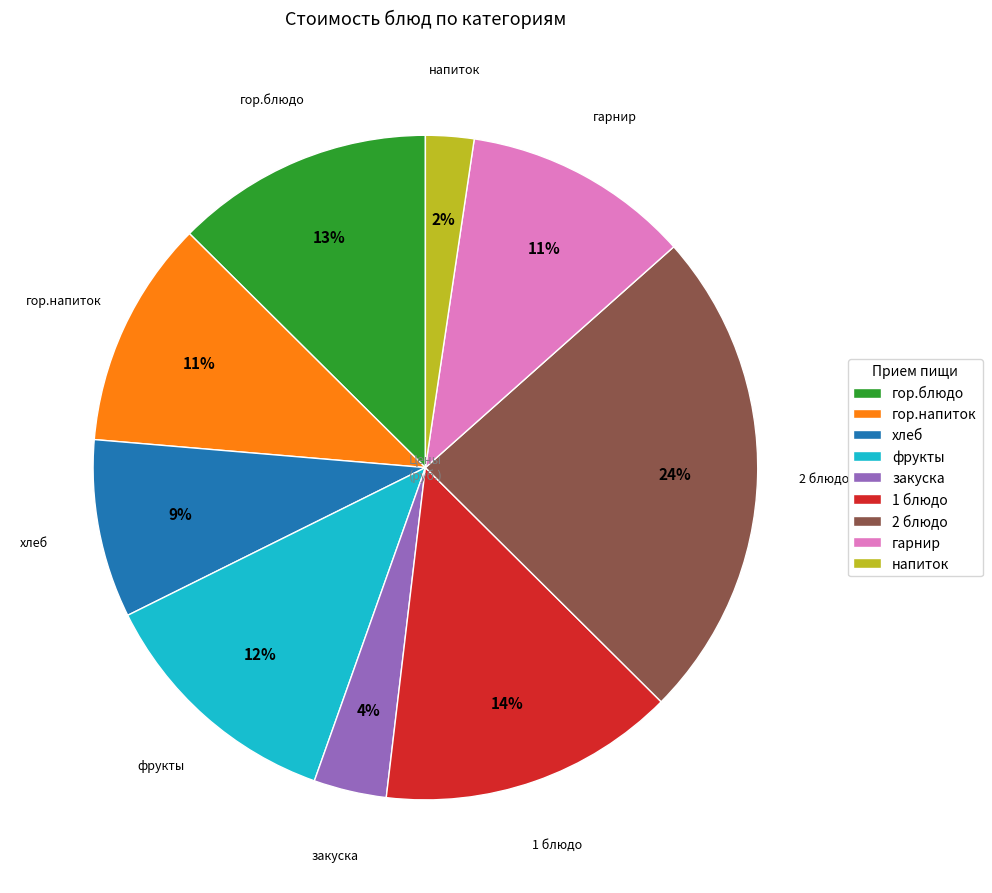

Count the number of slices in the pie.

9